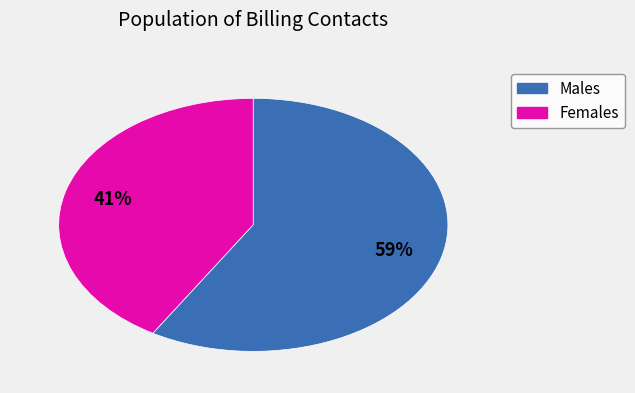

To the nearest percent, what percentage of the pie is Males?

41%